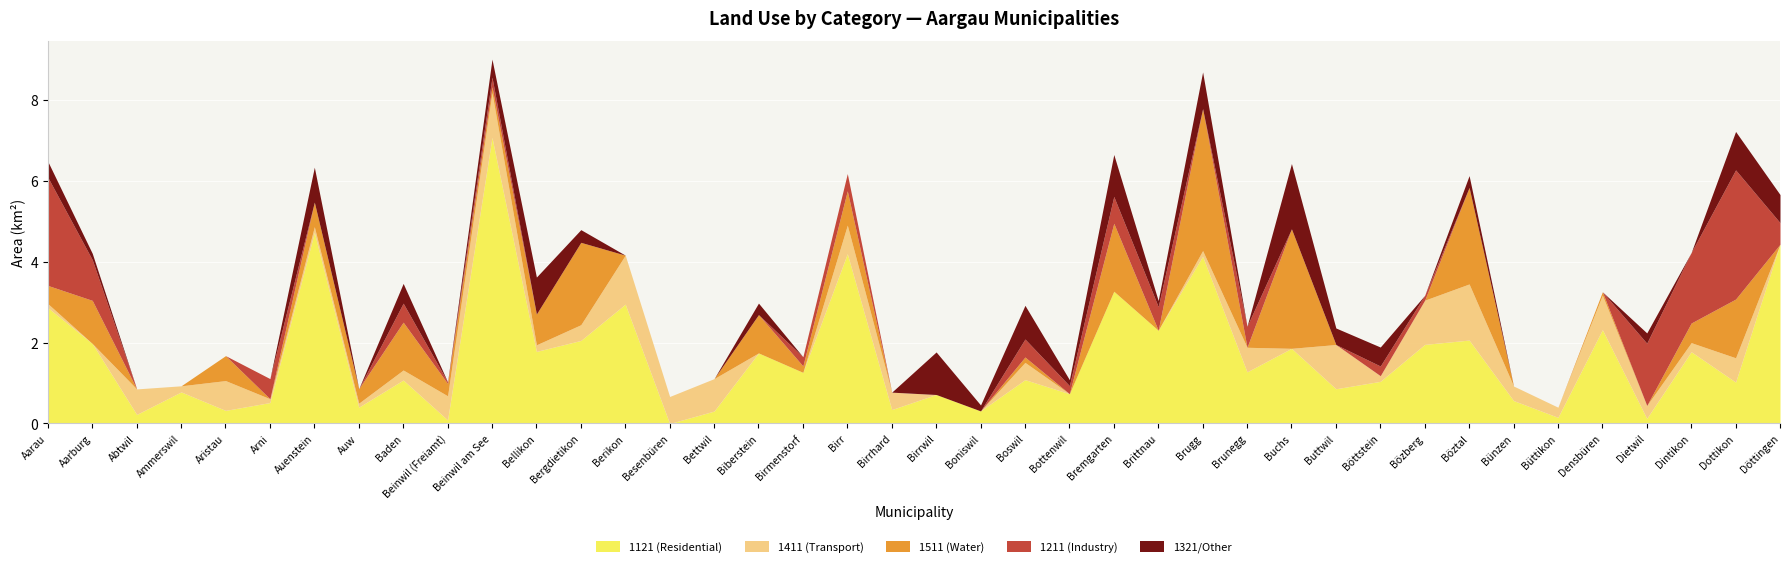

The 1211 (Industry) series shows 3.2 at Dottikon. True or false?

True